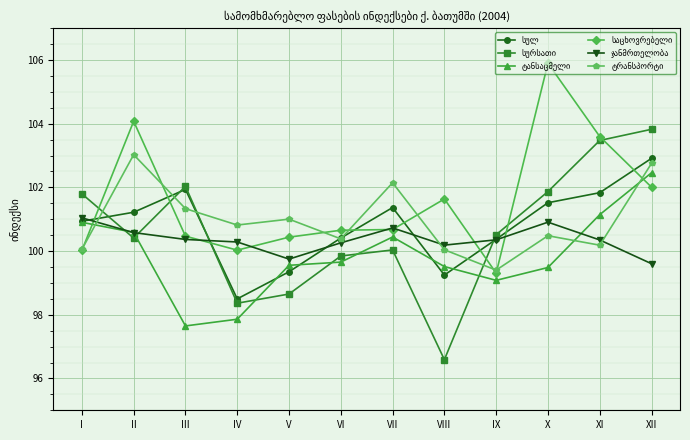

At which category does the chart reach its minimum across all series?

VIII